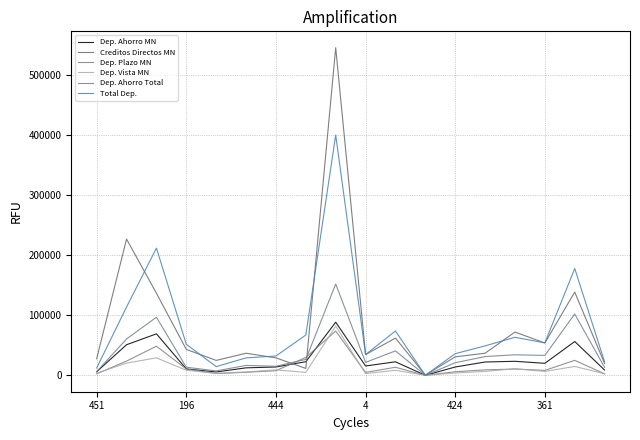

Is this an area chart (filled region under the line)?

No